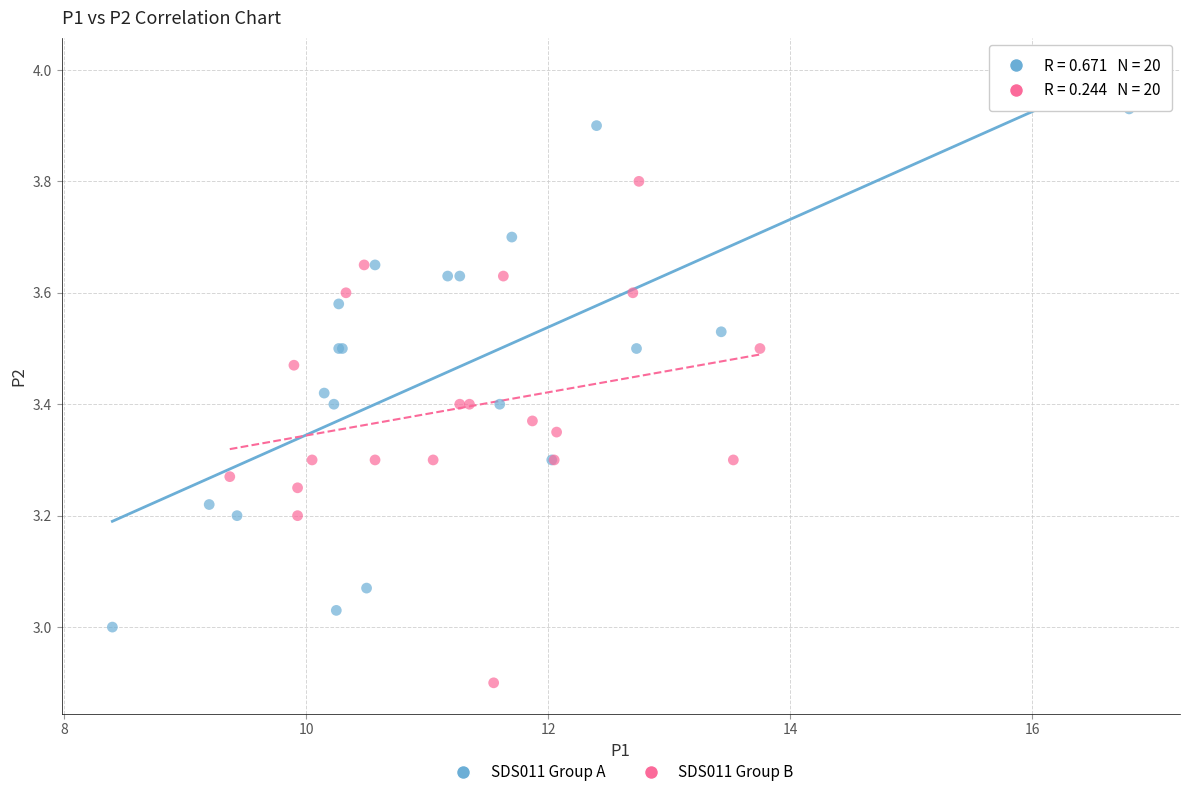

Which series has the widest spread of Y values?

SDS011 Group A